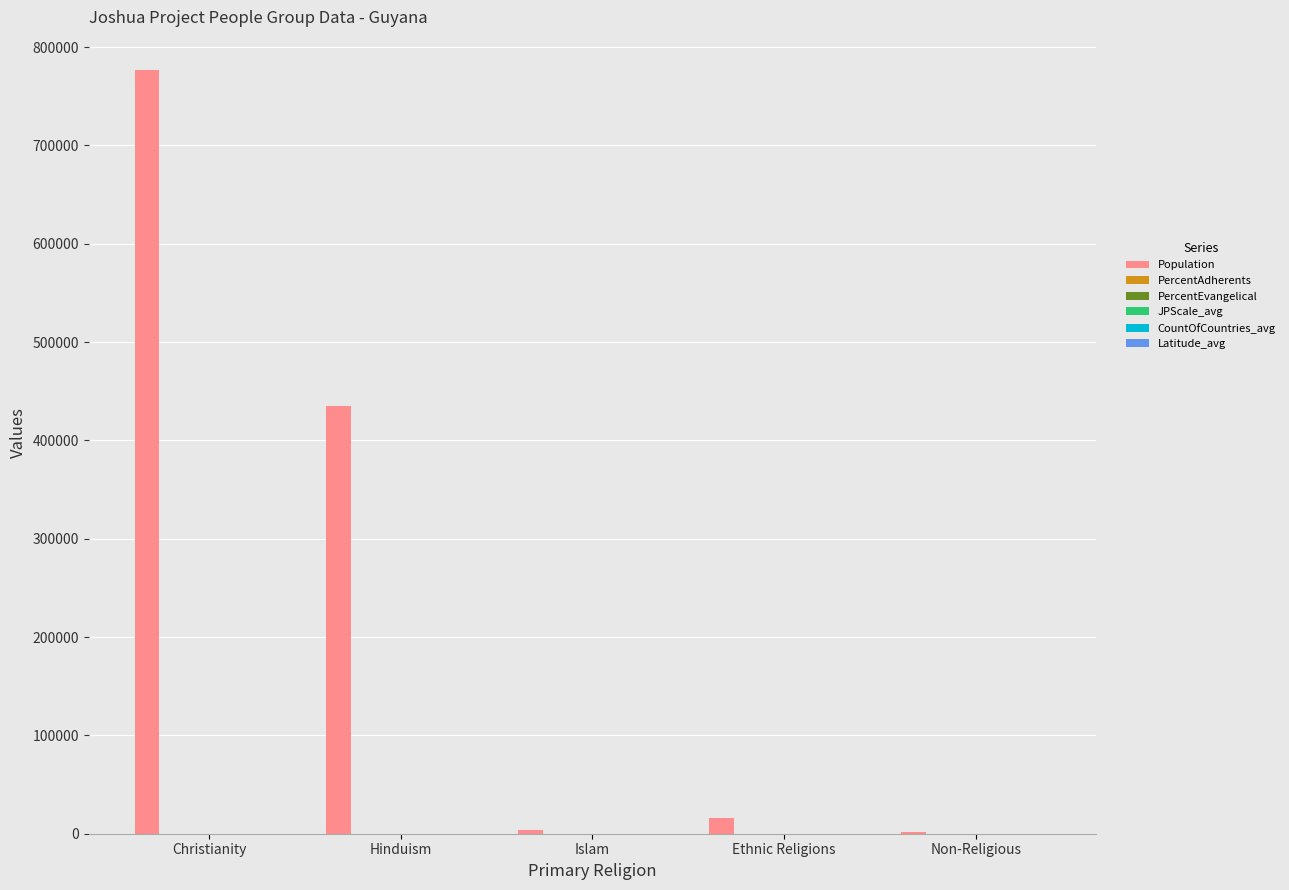

How many groups of bars are there?

5